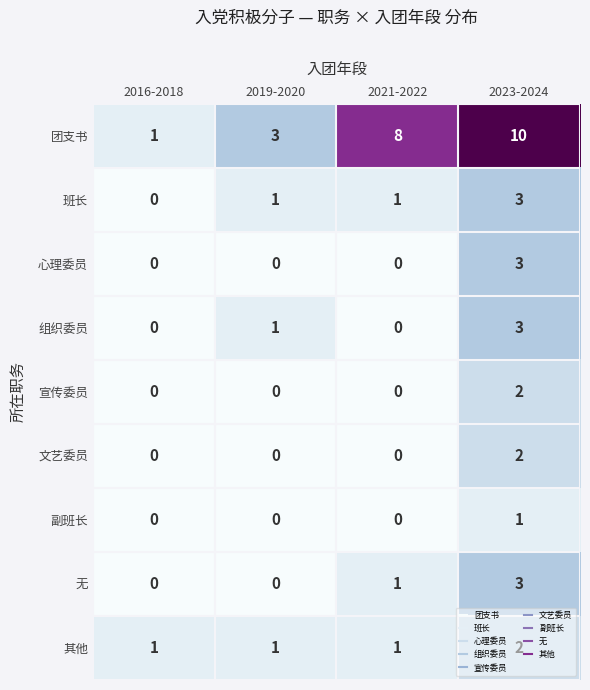

What is the sum of all 心理委员 values?

3